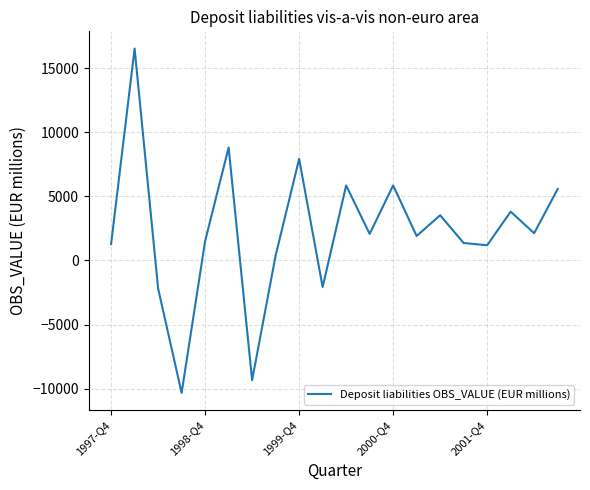

Is this an area chart (filled region under the line)?

No